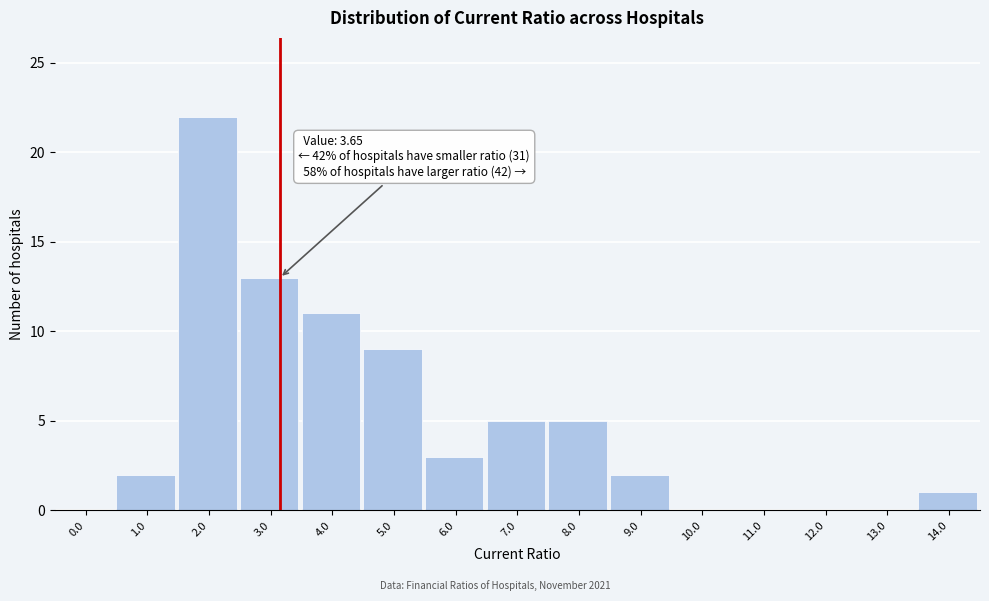

Reading left to right, transcribe all the data shown in this chart.

0.0=0	1.0=2	2.0=22	3.0=13	4.0=11	5.0=9	6.0=3	7.0=5	8.0=5	9.0=2	10.0=0	11.0=0	12.0=0	13.0=0	14.0=1